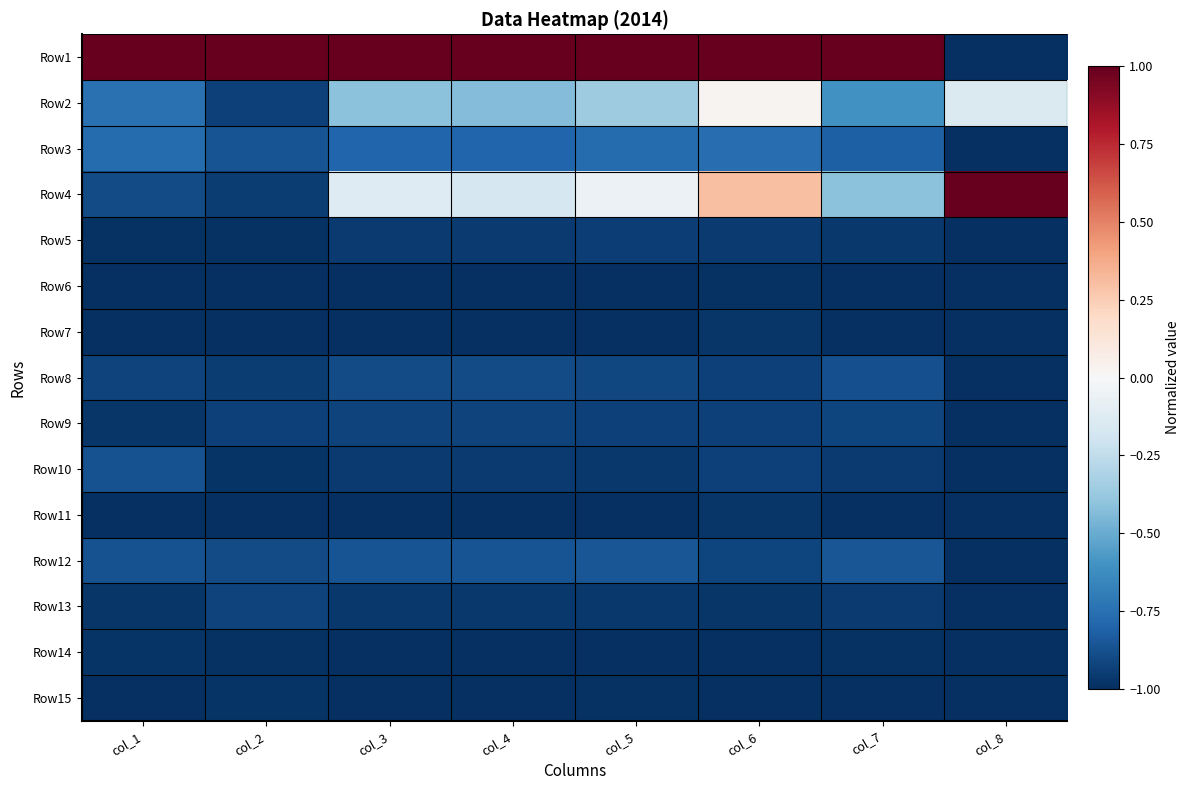

Which has a higher value, col_5 or col_4?

col_5